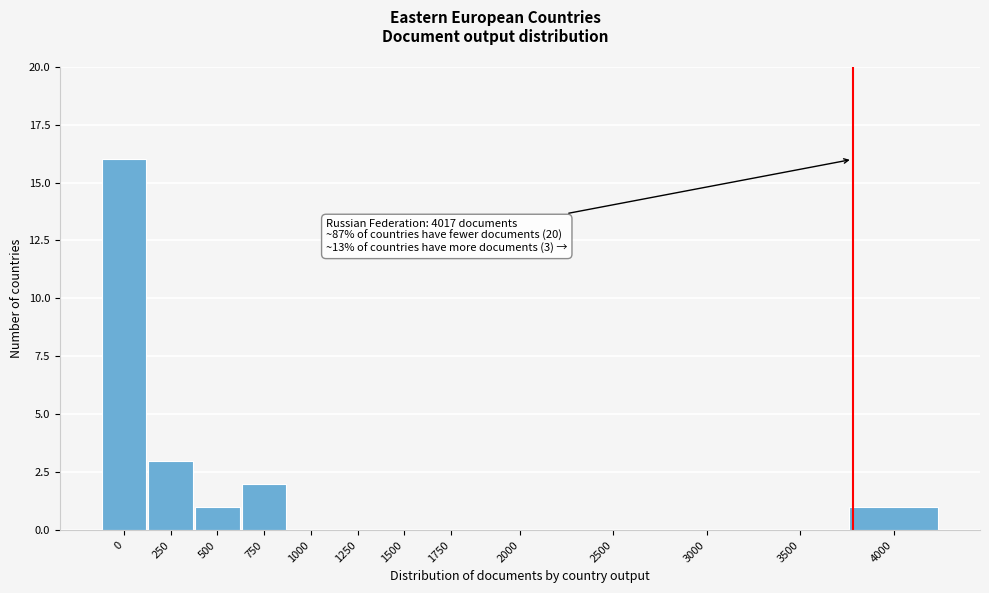

Reading right to left, transcribe all the data shown in this chart.

4000=1	3500=0	3000=0	2500=0	2000=0	1750=0	1500=0	1250=0	1000=0	750=2	500=1	250=3	0=16